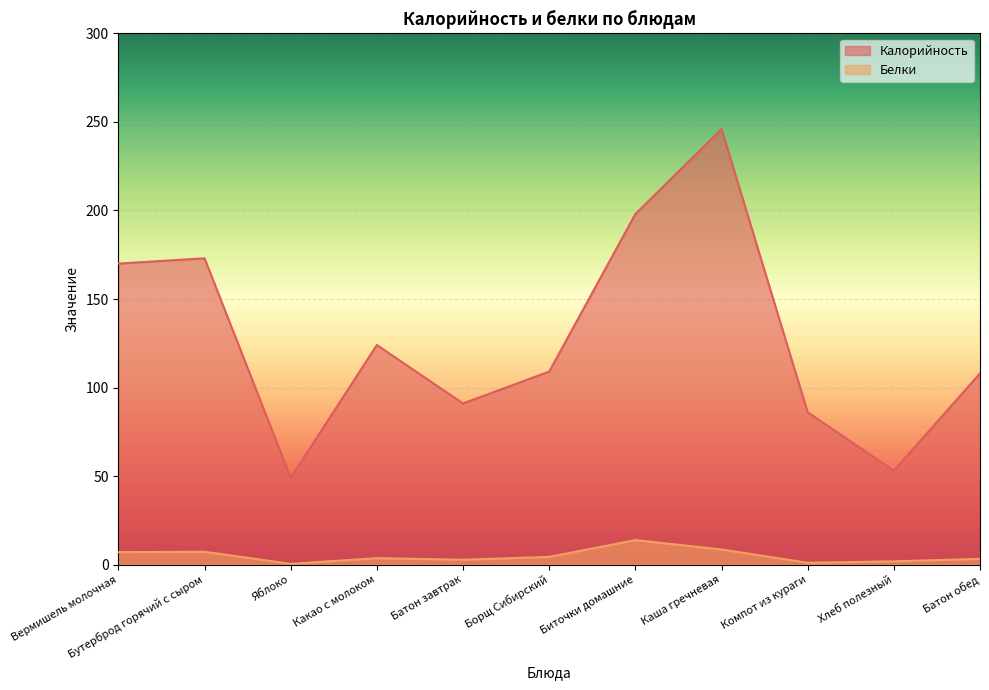

True or false: Белки and Калорийность cross at least once.

False